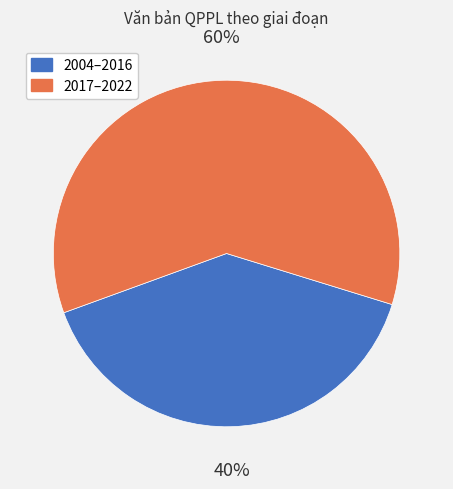

Is it true that 2004–2016 is 34% of the pie?

False